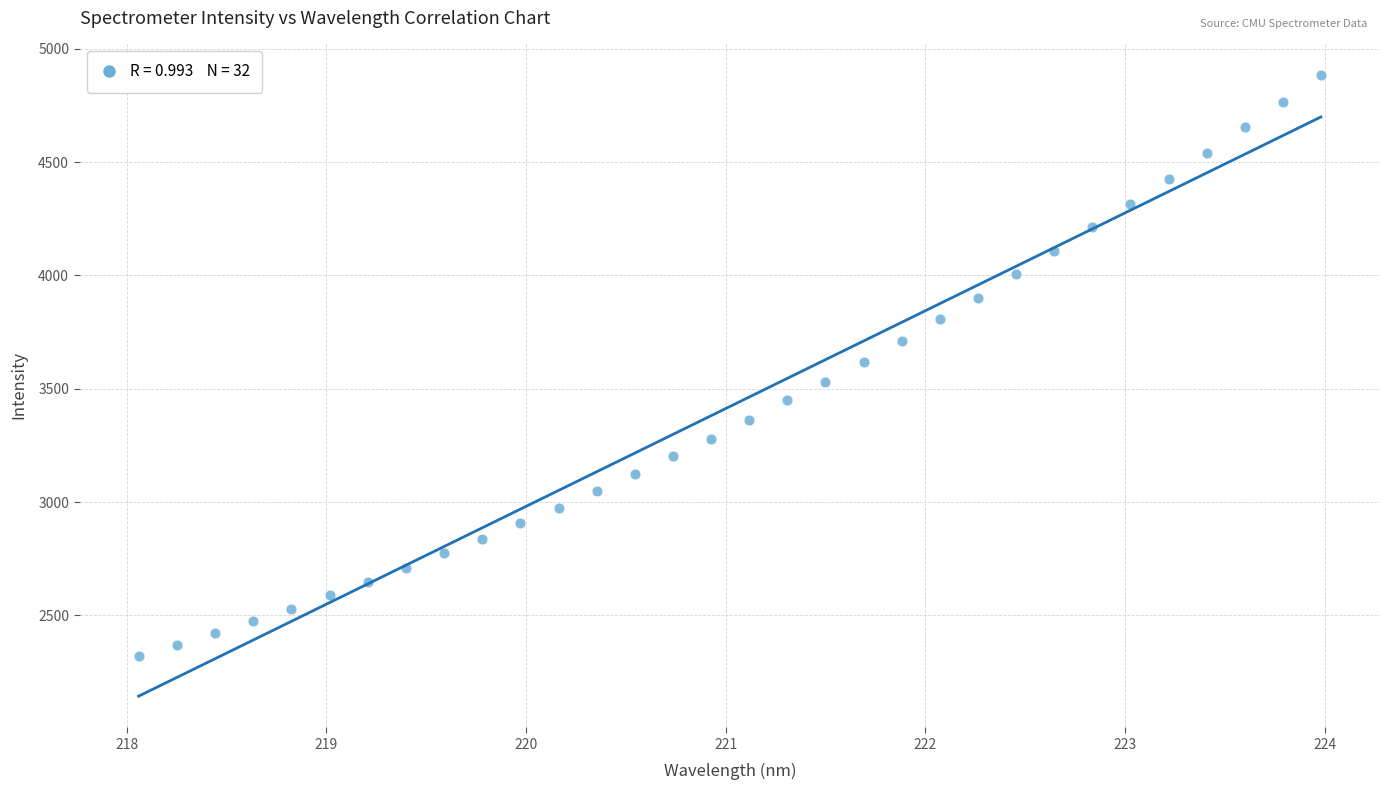

What is the range of Y values (max minus min)?

2566.1